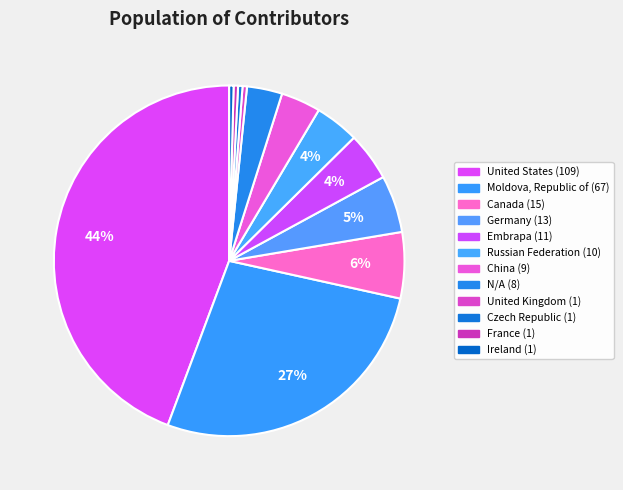

How many segments does this pie chart have?

12